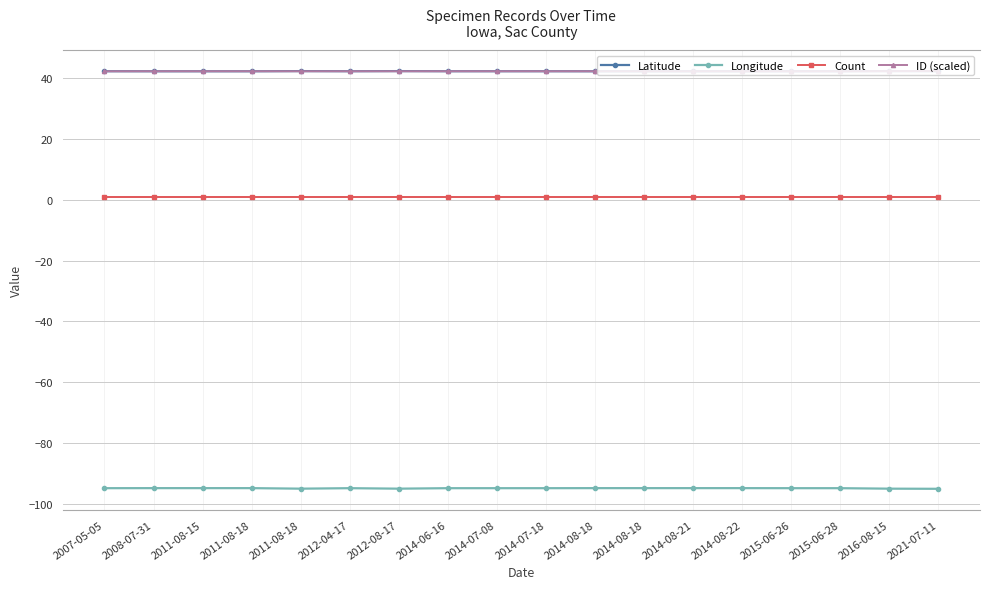

What are all the series names shown in the legend?

Latitude, Longitude, Count, ID (scaled)